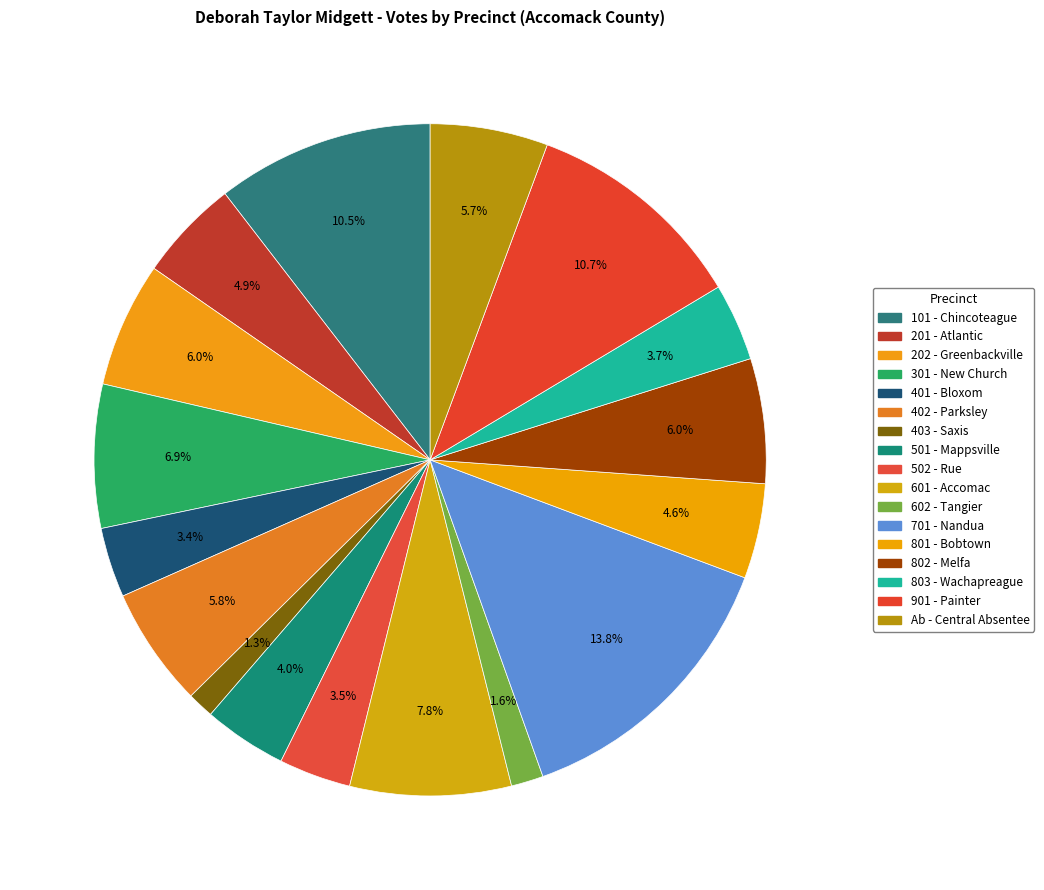

What percentage is the 401 - Bloxom slice, to the nearest percent?

3%